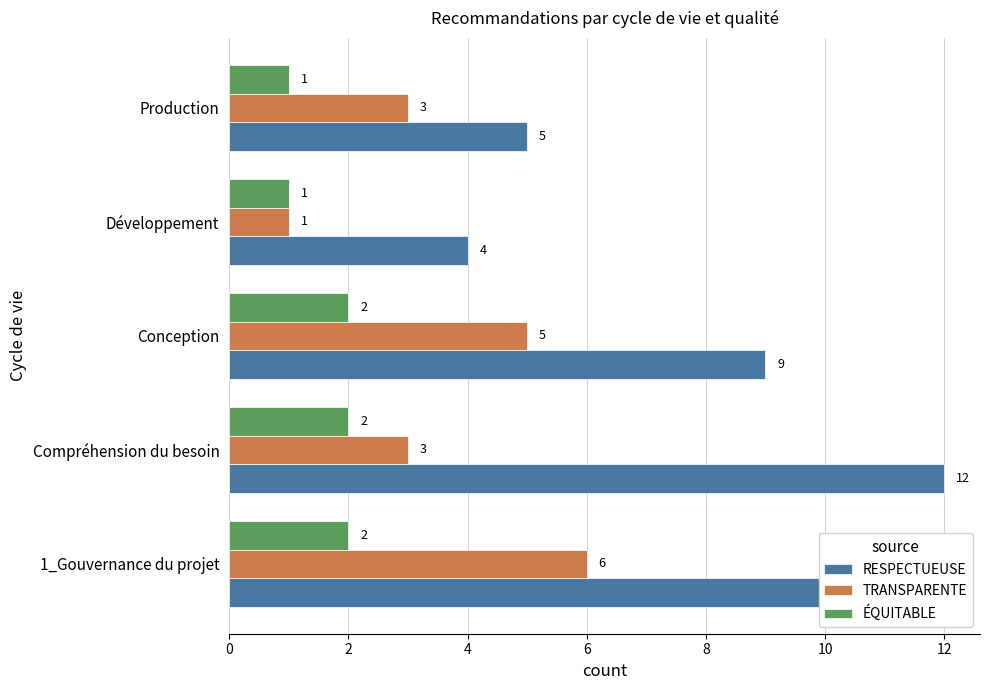

What is the maximum value for TRANSPARENTE?

6